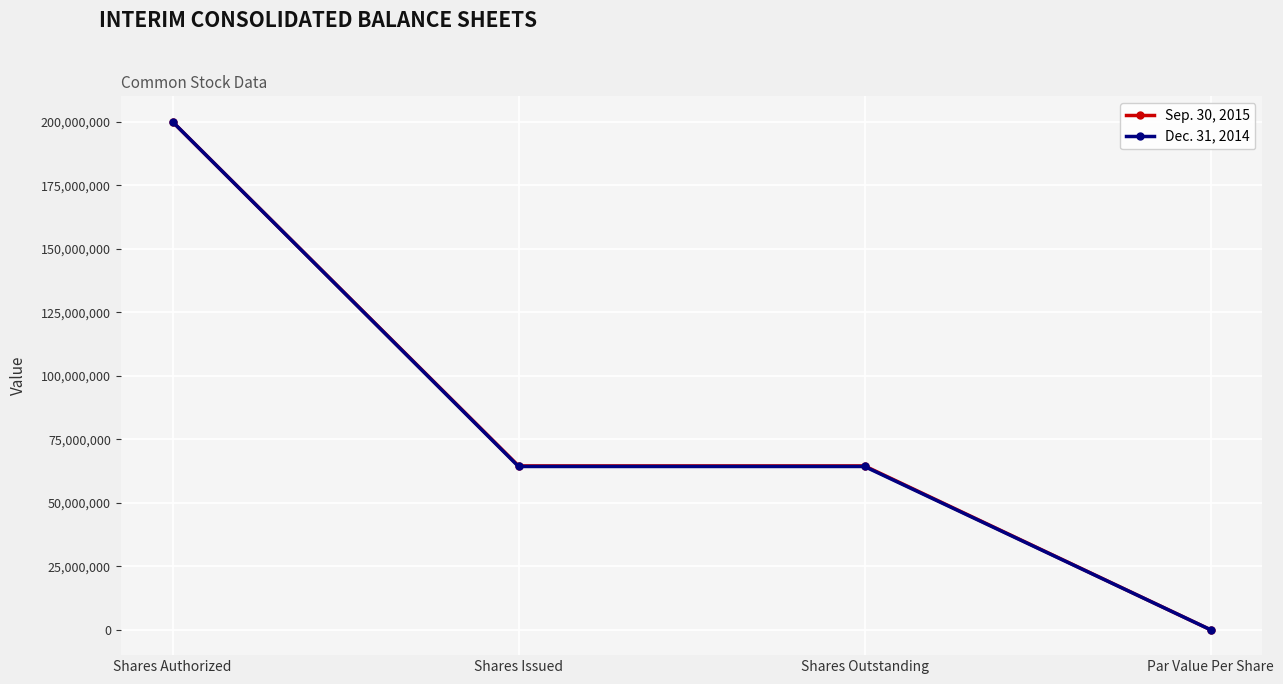

What is the maximum value for Sep. 30, 2015?

200000000